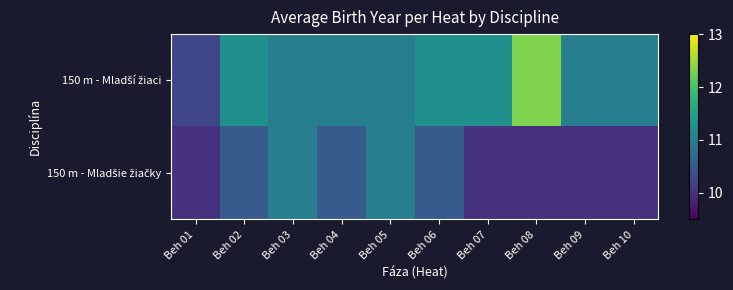

At which category does the chart reach its peak across all series?

Beh 08